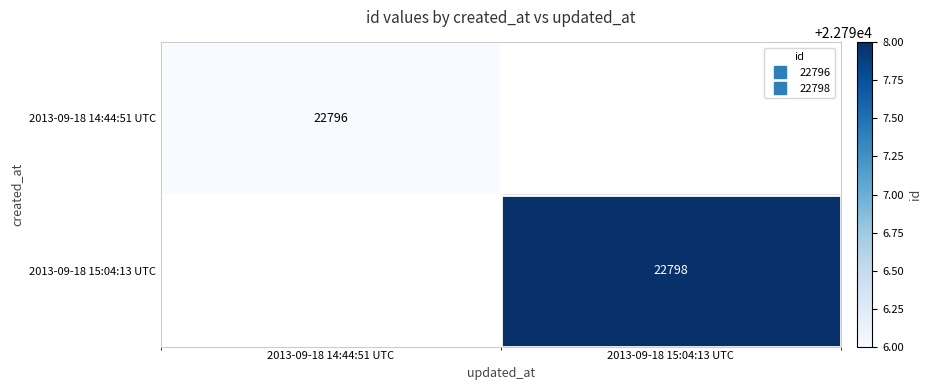

How many values in 2013-09-18 14:44:51 UTC are above zero?

1